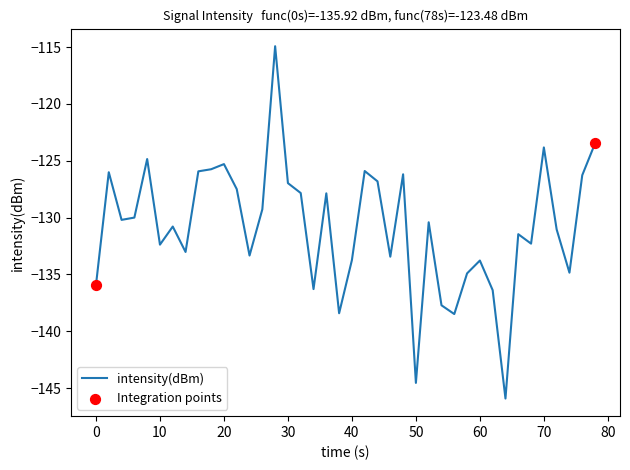

What is the greatest value displayed?

-114.9